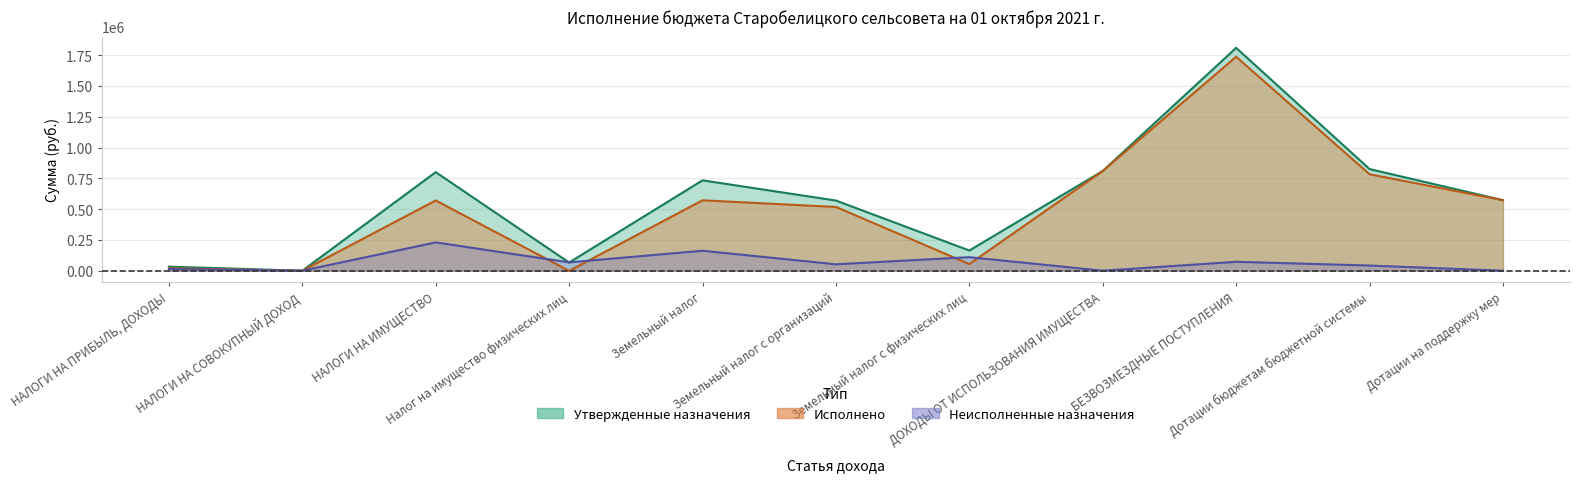

At how many categories does at least one series exceed 829334?

1